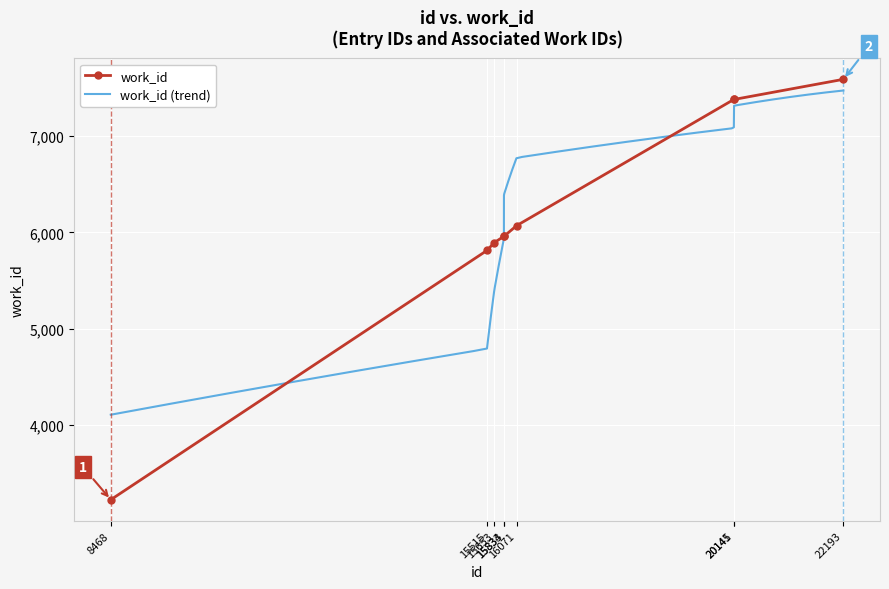

Between 22193 and 15515, which is larger?

22193